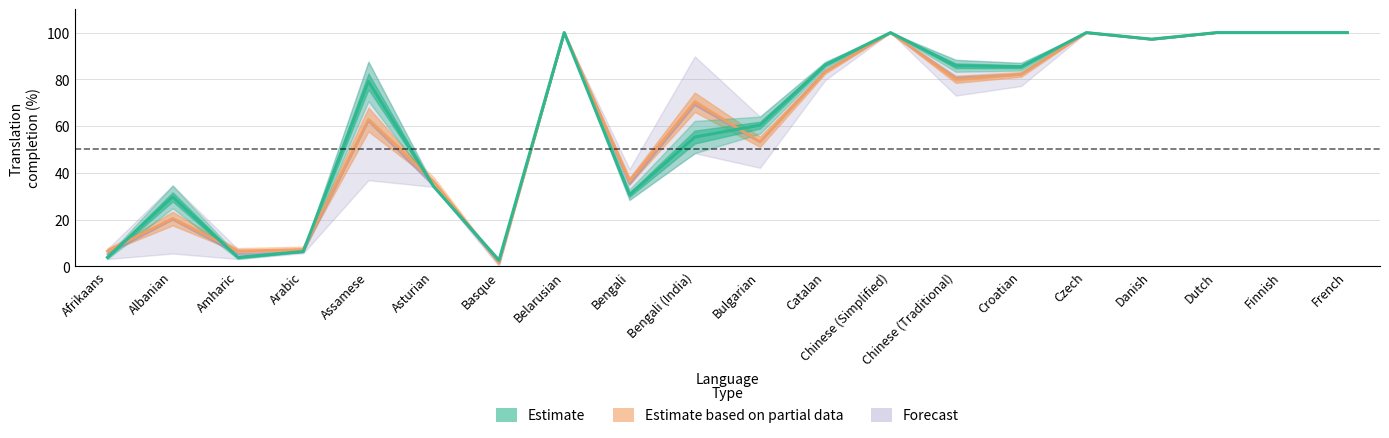

Read the translated_percent value at Amharic.

3.8